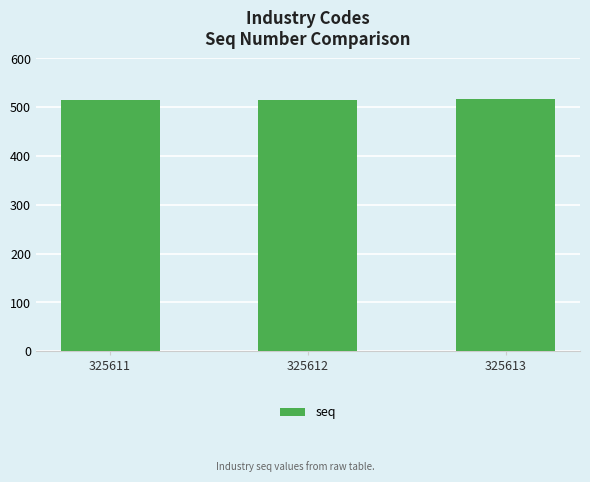

What is the value of the 3rd bar from the left?

516